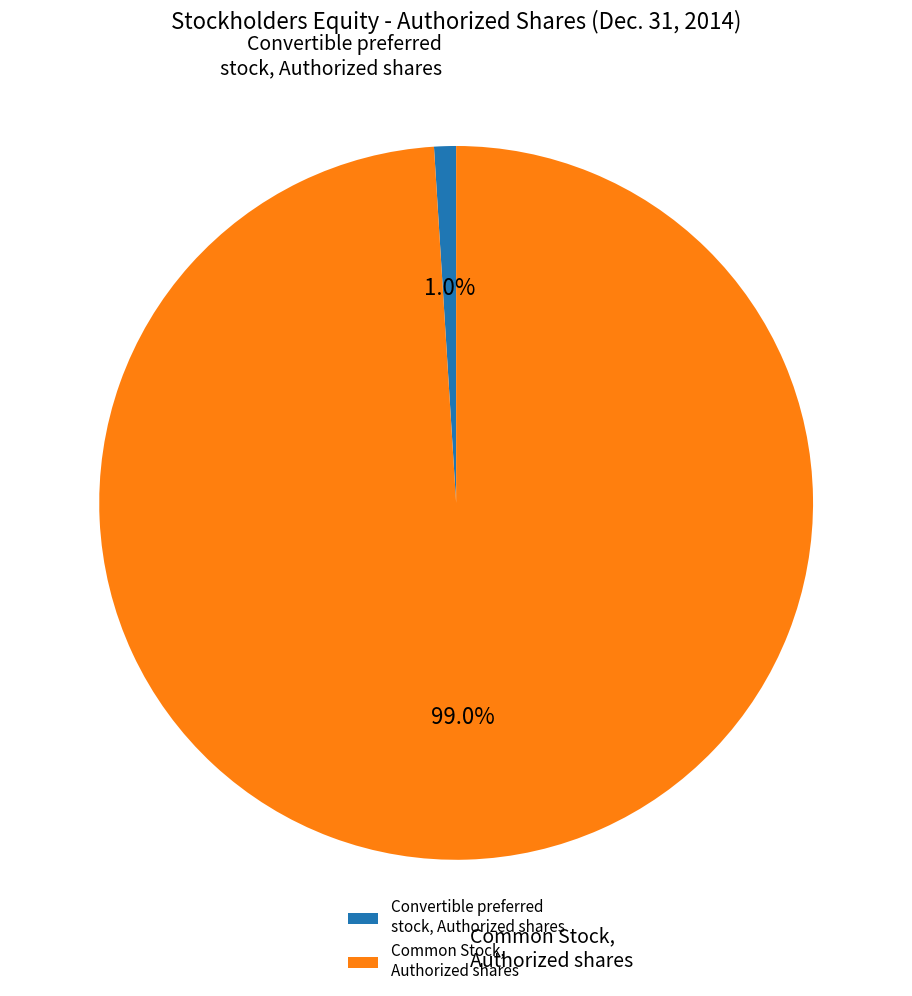

Does Convertible preferred stock, Authorized shares represent more than half of the total?

No